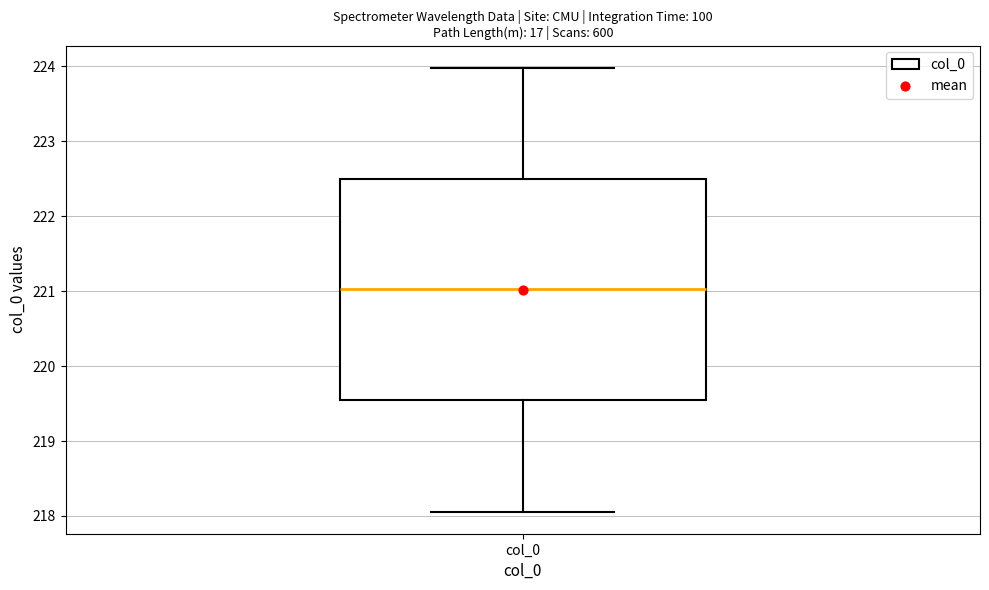

Where does the median line of the box for col_0 sit on the y-axis? The values are not printed on the chart, so give them approximately, as read against the axis.

221.0